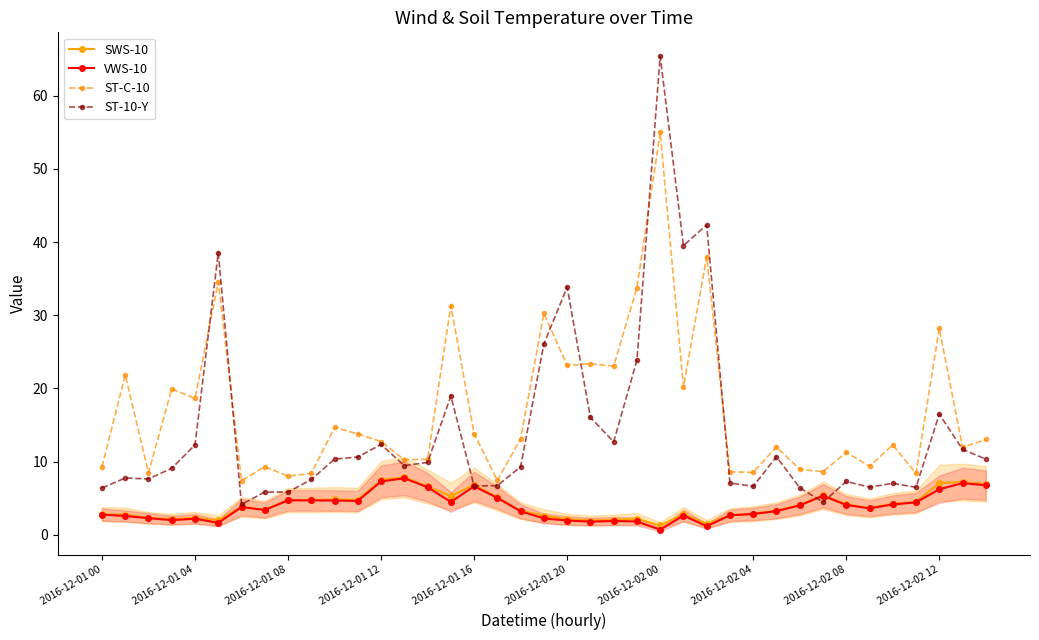

What is the spread (max minus min) of values at 2016-12-01 16?

7.2